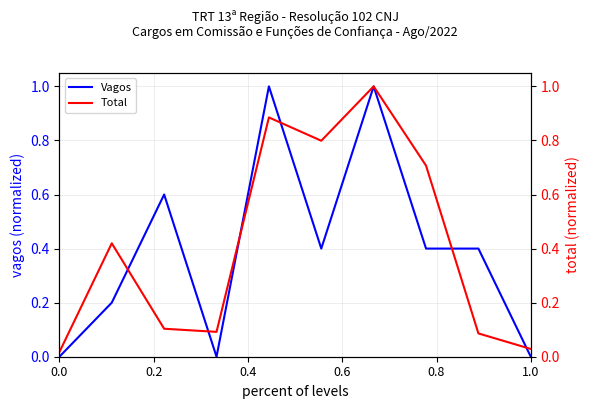

What is the highest value of the Vagos series?

1.0